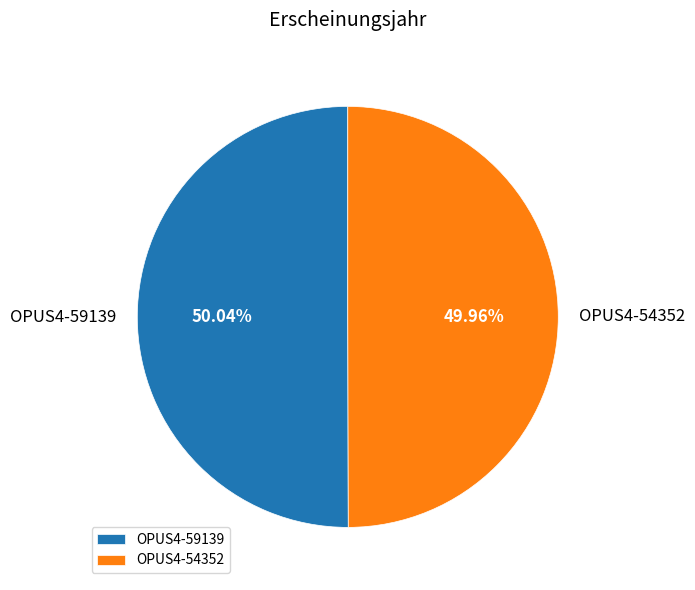

Approximately how many times larger is the value at OPUS4-54352 compared to OPUS4-59139?

1.0